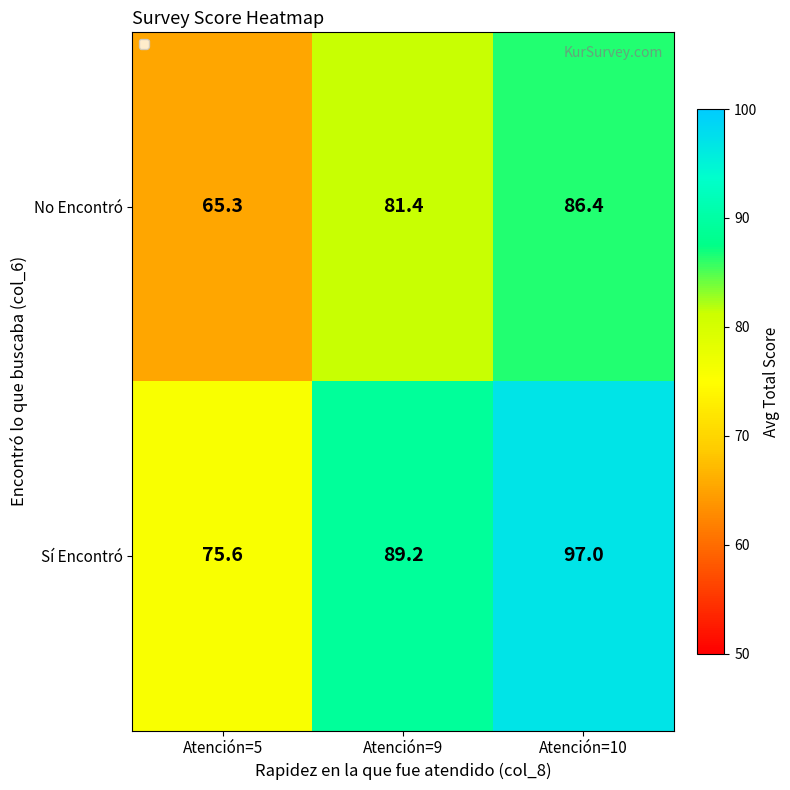

At how many categories does at least one series exceed 71?

3